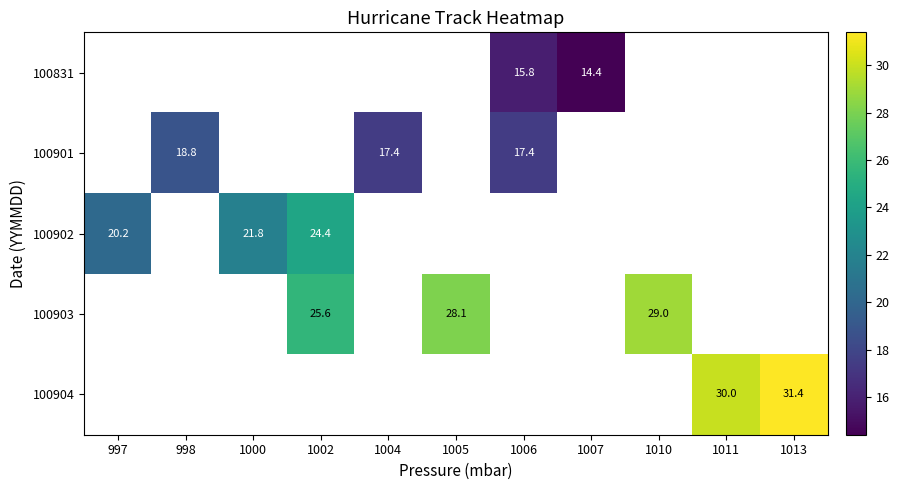

True or false: 100902 has a value of 20.2 at 997.

True